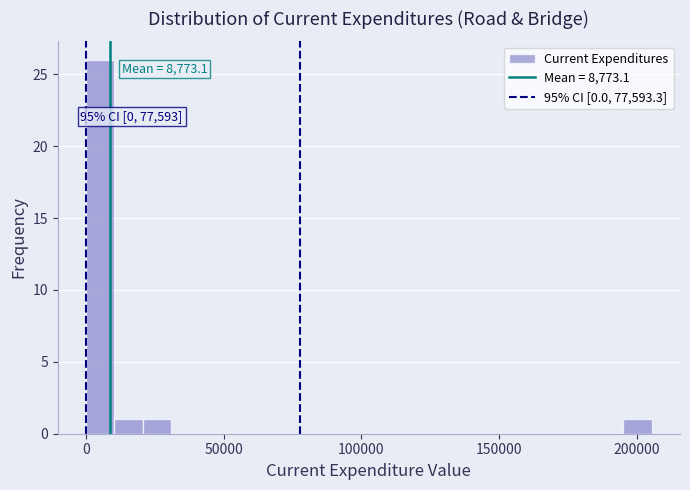

Read against the x-axis, roughly where is the centre of the tallest bar?

5000